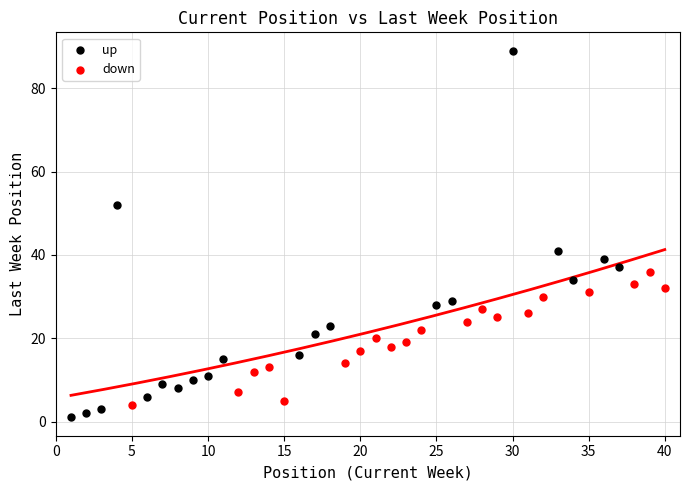

Which series has the largest Y range (max minus min)?

up